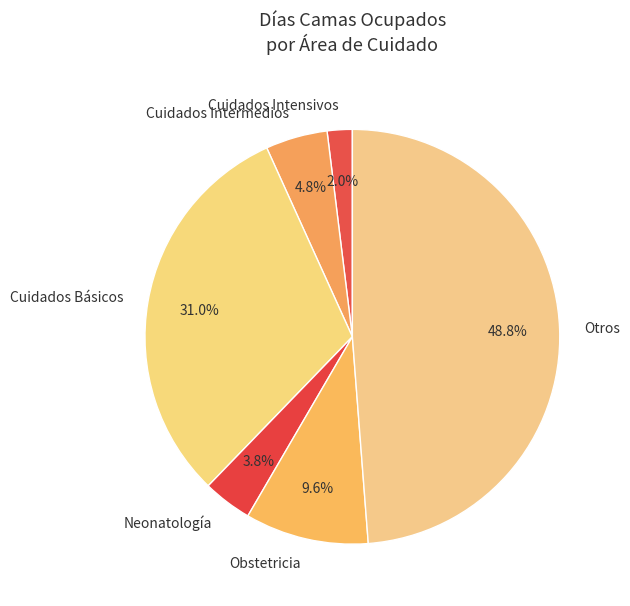

Combined, do Cuidados Básicos and Obstetricia account for over 50%?

No